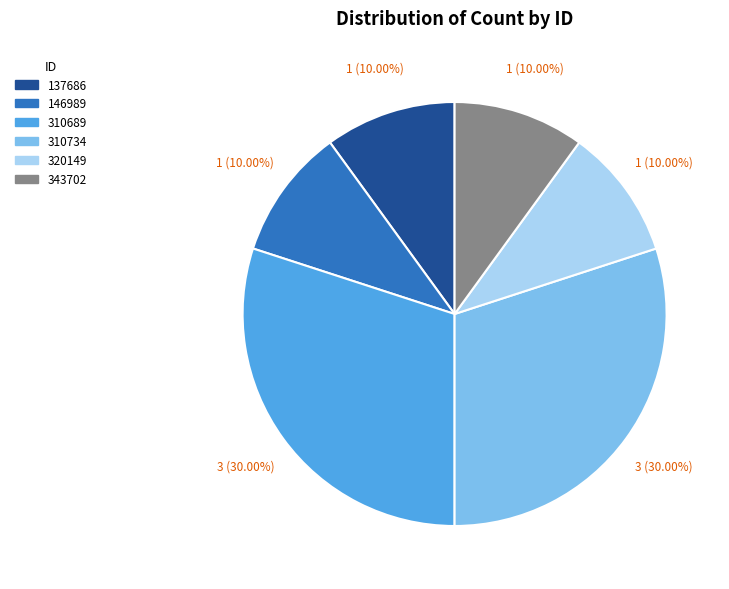

Between 310689 and 343702, which is larger?

310689